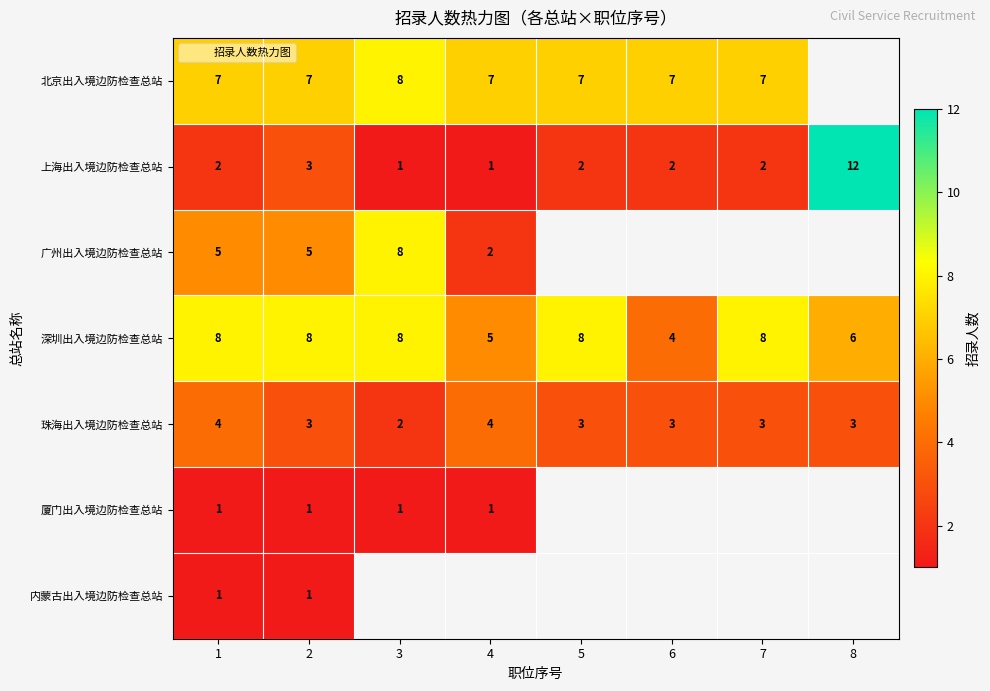

Which category has the highest value in the 广州出入境边防检查总站 series?

3